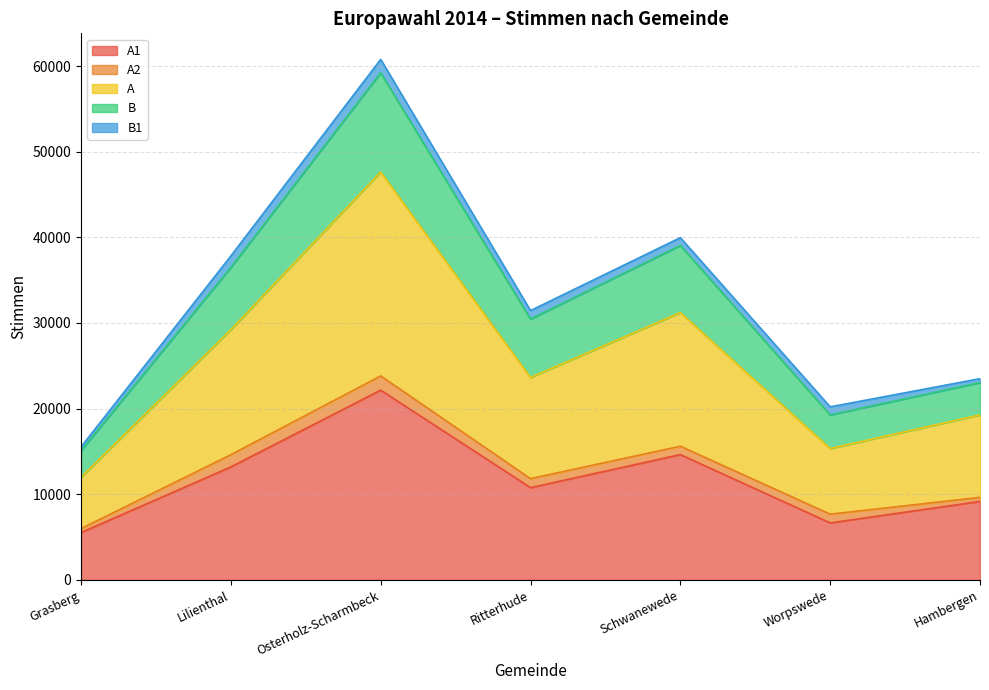

At which label is A closest to 14902?

Lilienthal